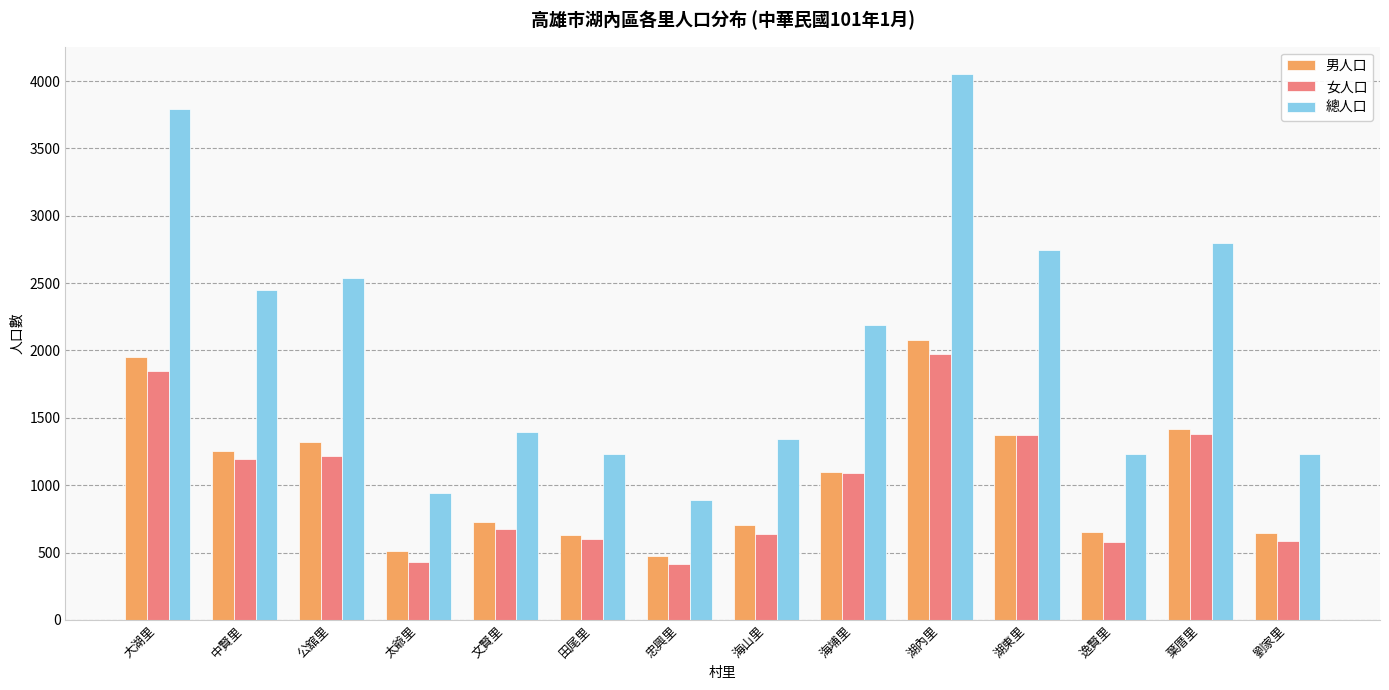

Which series has the largest range (max minus min)?

總人口